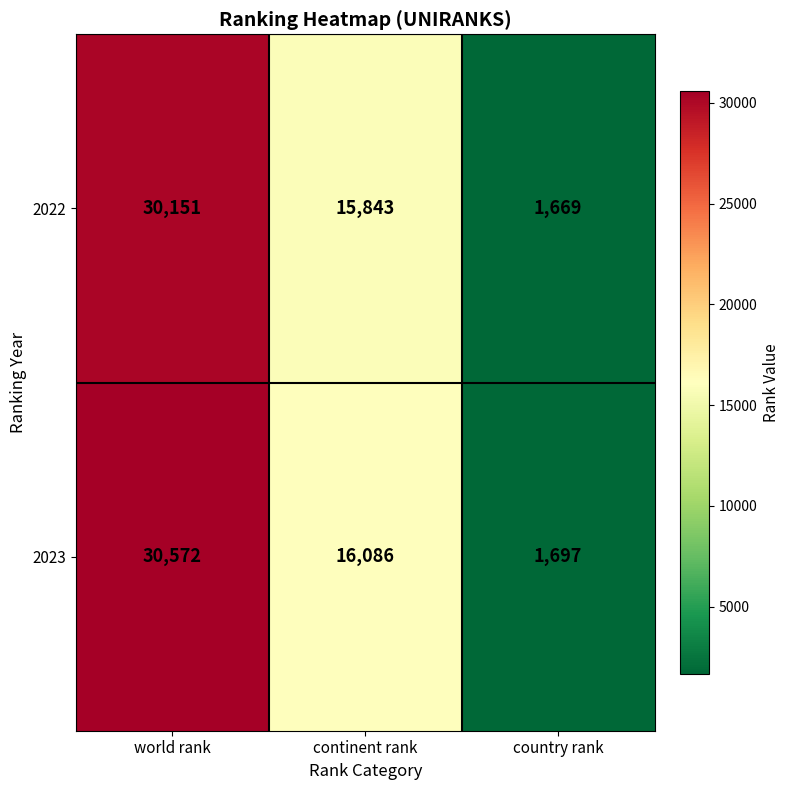

The 2023 series shows 8422 at continent rank. True or false?

False